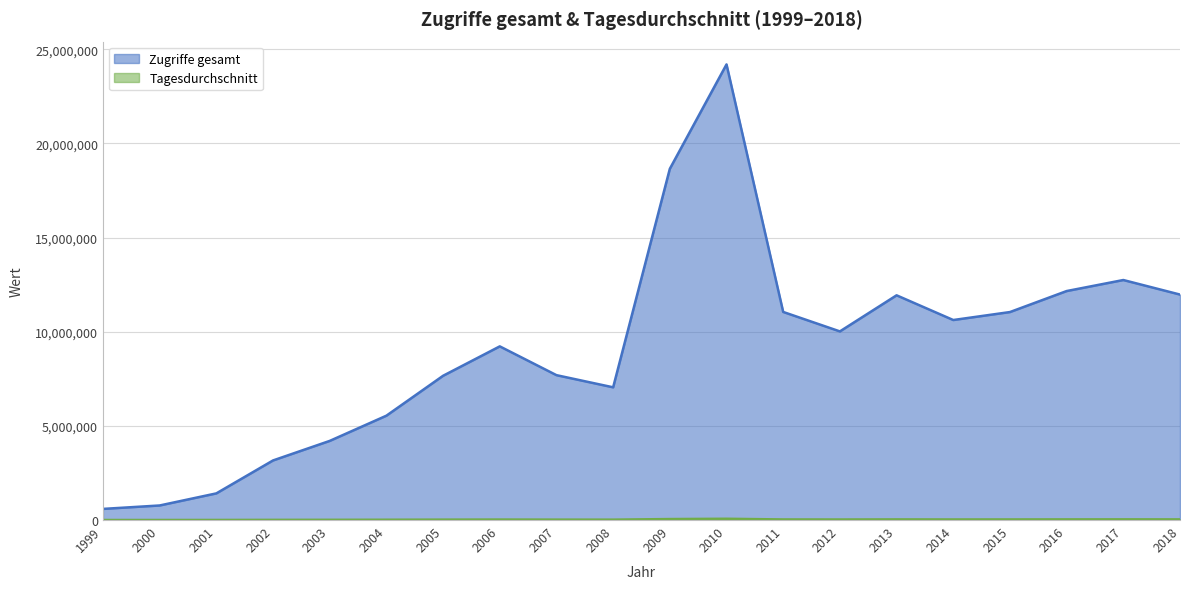

Reading left to right, what are all the values shown in this chart?

Zugriffe gesamt: 1999=591165	2000=773307	2001=1415272	2002=3164011	2003=4201526	2004=5540650	2005=7659622	2006=9220683	2007=7692240	2008=7046598	2009=18648343	2010=24191243	2011=11047821	2012=10015532	2013=11931523	2014=10619709	2015=11042744	2016=12157701	2017=12743369	2018=11971053
Tagesdurchschnitt: 1999=1619	2000=2118	2001=3877	2002=8668	2003=11511	2004=15138	2005=20985	2006=25262	2007=21120	2008=19342	2009=51801	2010=67198	2011=30268	2012=27440	2013=32689	2014=29095	2015=30254	2016=33309	2017=34913	2018=32797